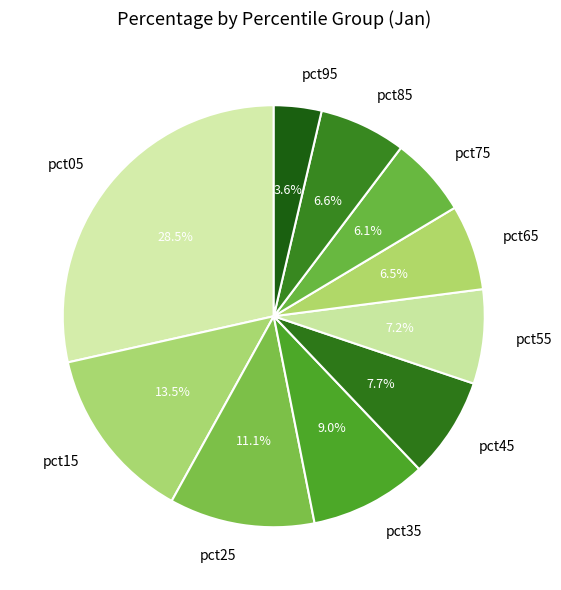

Is it true that pct95 is 4% of the pie?

True